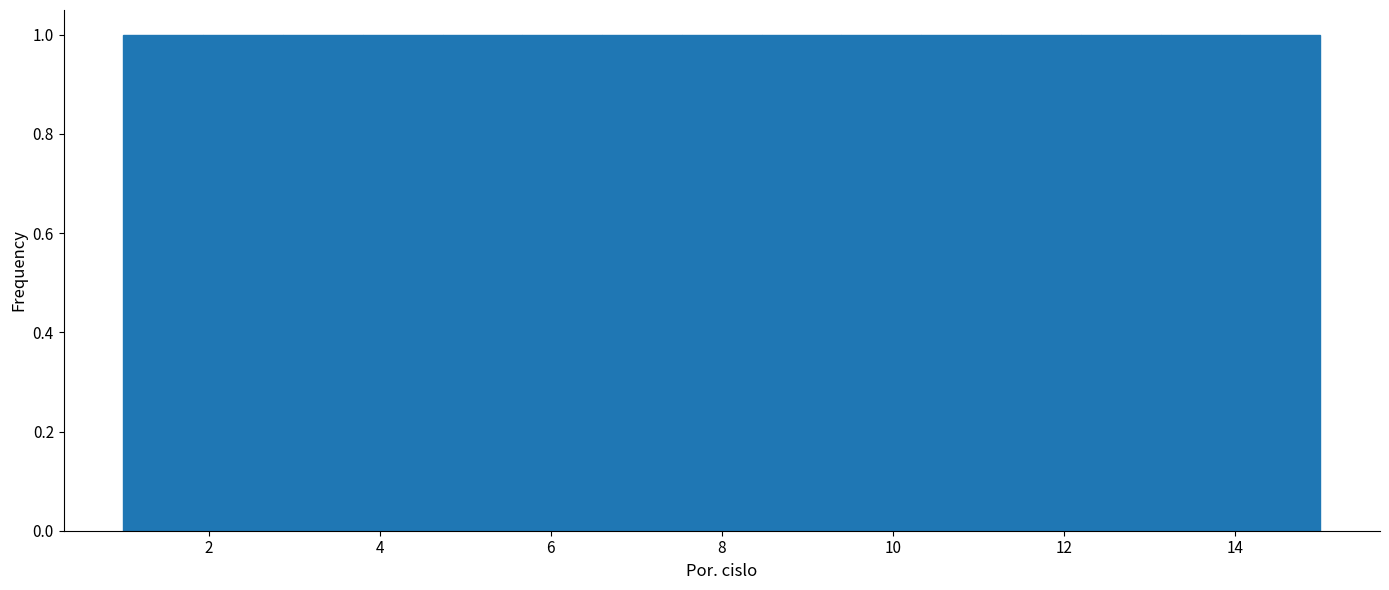

What is the height of the bar covering 9.4 to 10.4 on the x-axis? Neither the bar edges nor the heights are printed on the chart, so give them approximately, as read against the axes.

1